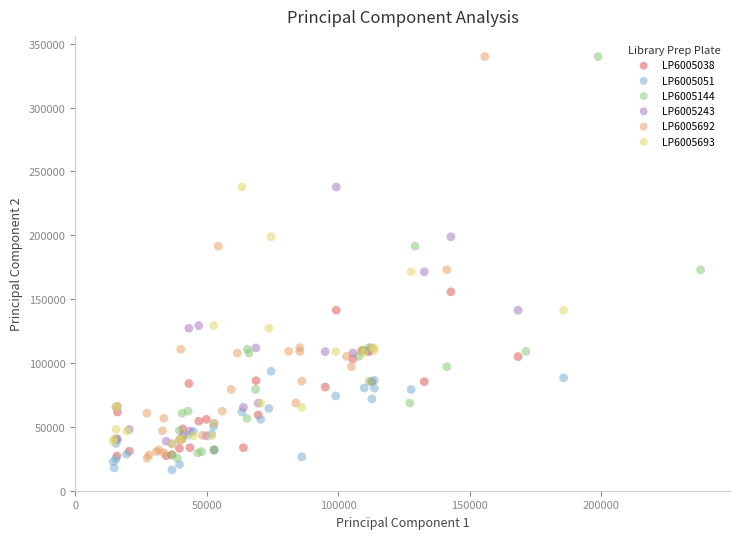

Which series contains the lowest Y value?

LP6005051